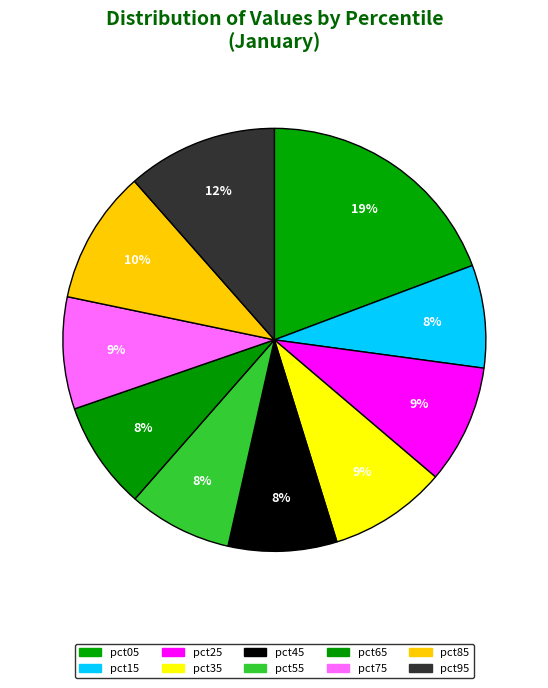

How many slices are in this pie chart?

10